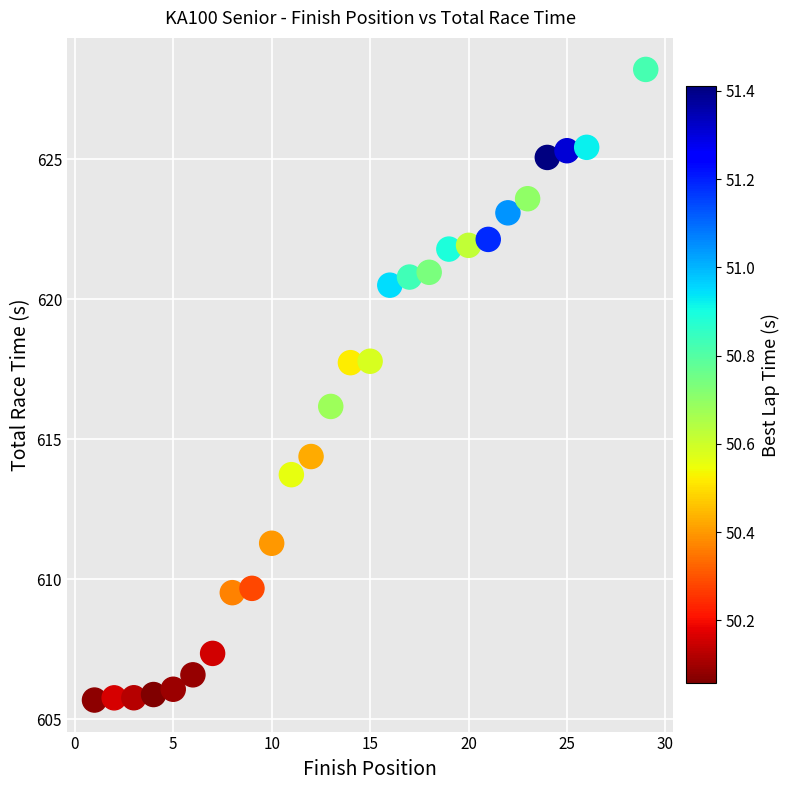

What is the range of Y values (max minus min)?

22.5